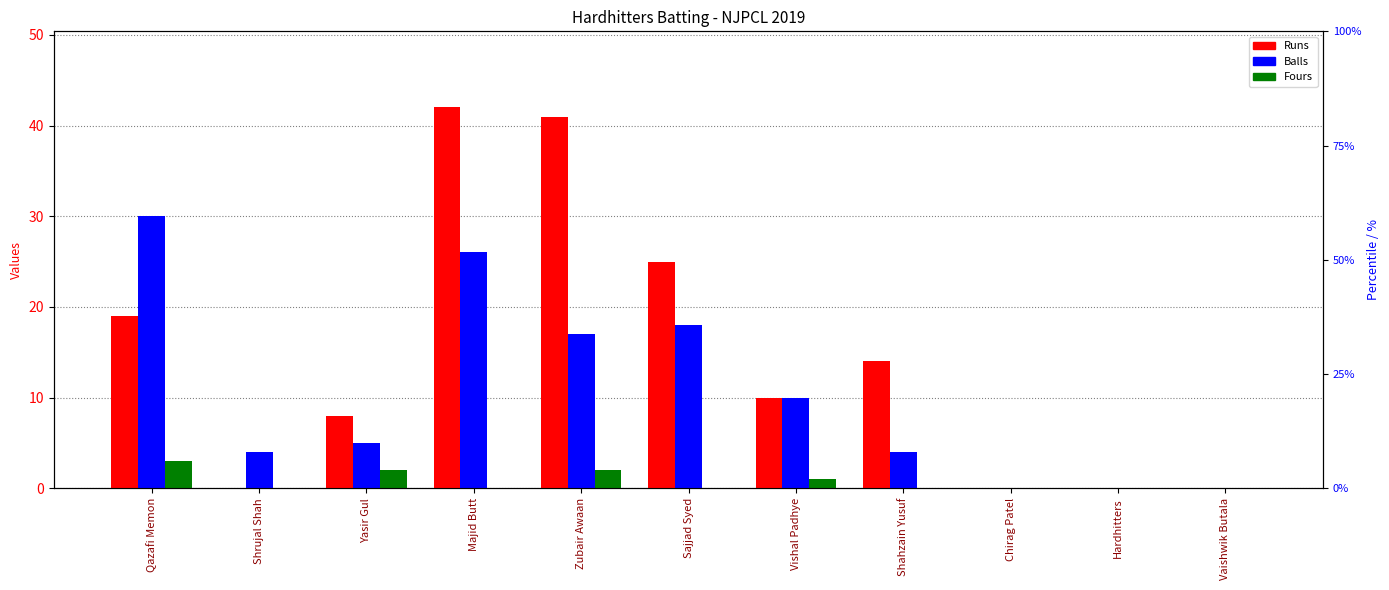

Which series has the largest total across all categories?

Runs